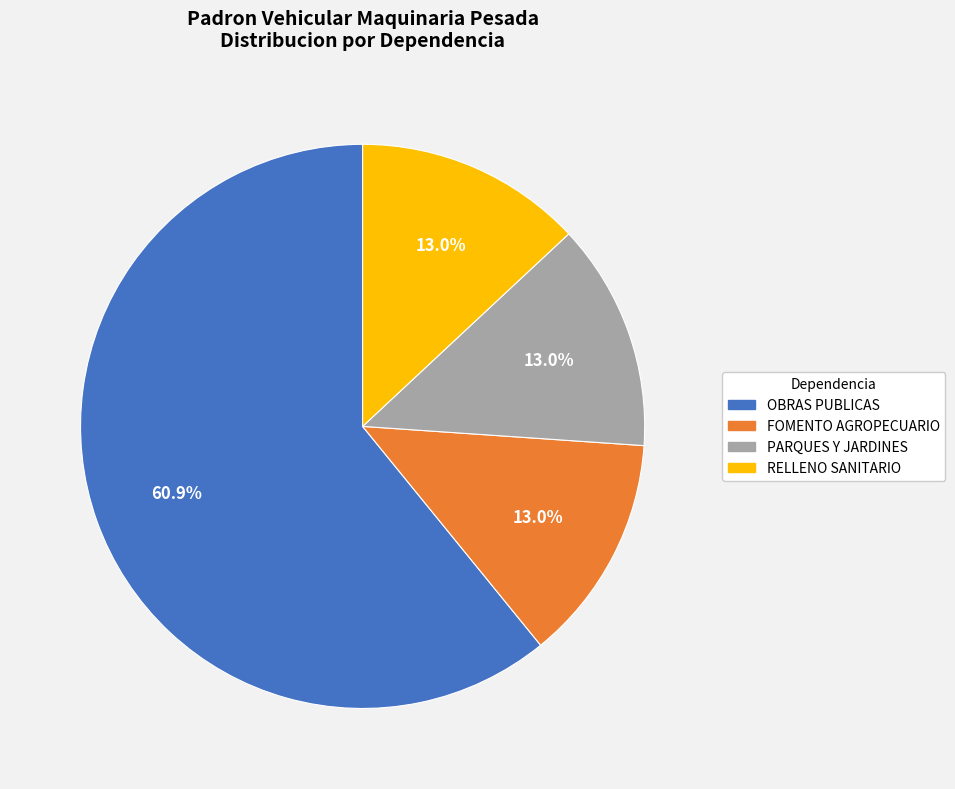

Which has a higher value, OBRAS PUBLICAS or PARQUES Y JARDINES?

OBRAS PUBLICAS